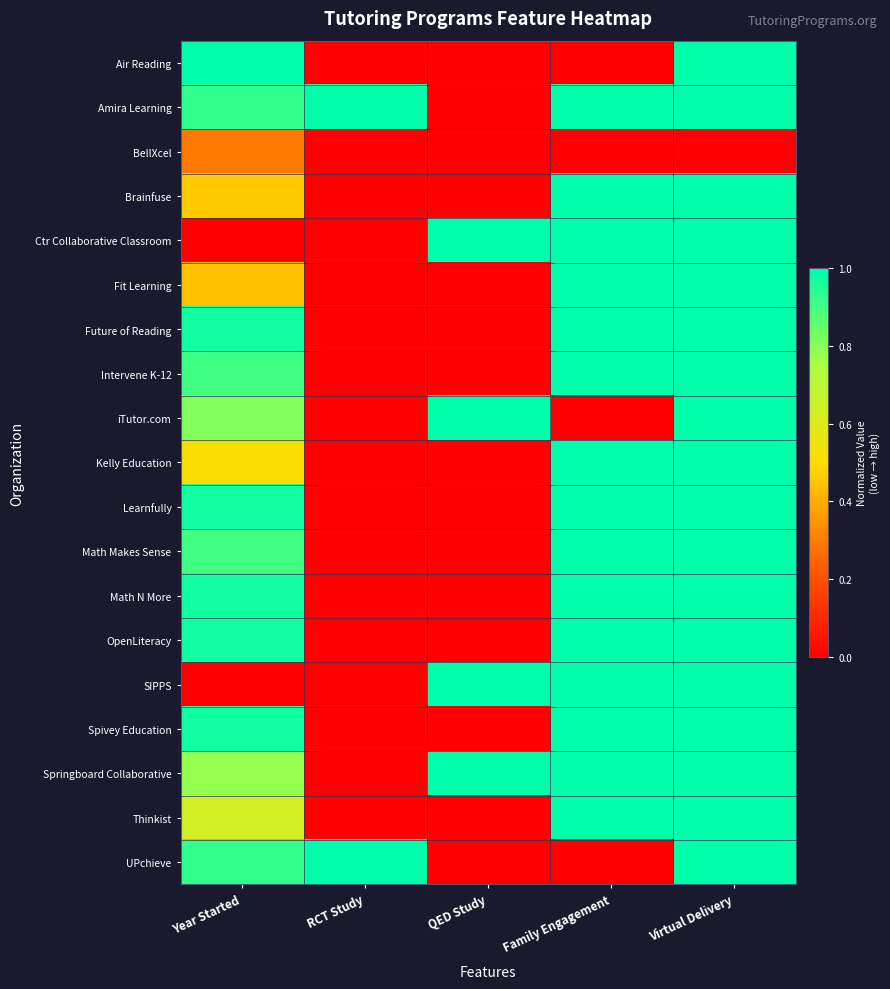

Reading right to left, what are all the values shown in this chart?

Air Reading: Virtual Delivery=1.0	Family Engagement=0.0	QED Study=0.0	RCT Study=0.0	Year Started=1.0
Amira Learning: Virtual Delivery=1.0	Family Engagement=1.0	QED Study=0.0	RCT Study=1.0	Year Started=0.9
BellXcel: Virtual Delivery=0.0	Family Engagement=0.0	QED Study=0.0	RCT Study=0.0	Year Started=0.3
Brainfuse: Virtual Delivery=1.0	Family Engagement=1.0	QED Study=0.0	RCT Study=0.0	Year Started=0.5
Ctr Collaborative Classroom: Virtual Delivery=1.0	Family Engagement=1.0	QED Study=1.0	RCT Study=0.0	Year Started=0.0
Fit Learning: Virtual Delivery=1.0	Family Engagement=1.0	QED Study=0.0	RCT Study=0.0	Year Started=0.4
Future of Reading: Virtual Delivery=1.0	Family Engagement=1.0	QED Study=0.0	RCT Study=0.0	Year Started=1.0
Intervene K-12: Virtual Delivery=1.0	Family Engagement=1.0	QED Study=0.0	RCT Study=0.0	Year Started=0.9
iTutor.com: Virtual Delivery=1.0	Family Engagement=0.0	QED Study=1.0	RCT Study=0.0	Year Started=0.8
Kelly Education: Virtual Delivery=1.0	Family Engagement=1.0	QED Study=0.0	RCT Study=0.0	Year Started=0.5
Learnfully: Virtual Delivery=1.0	Family Engagement=1.0	QED Study=0.0	RCT Study=0.0	Year Started=1.0
Math Makes Sense: Virtual Delivery=1.0	Family Engagement=1.0	QED Study=0.0	RCT Study=0.0	Year Started=0.9
Math N More: Virtual Delivery=1.0	Family Engagement=1.0	QED Study=0.0	RCT Study=0.0	Year Started=1.0
OpenLiteracy: Virtual Delivery=1.0	Family Engagement=1.0	QED Study=0.0	RCT Study=0.0	Year Started=1.0
SIPPS: Virtual Delivery=1.0	Family Engagement=1.0	QED Study=1.0	RCT Study=0.0	Year Started=0.0
Spivey Education: Virtual Delivery=1.0	Family Engagement=1.0	QED Study=0.0	RCT Study=0.0	Year Started=1.0
Springboard Collaborative: Virtual Delivery=1.0	Family Engagement=1.0	QED Study=1.0	RCT Study=0.0	Year Started=0.8
Thinkist: Virtual Delivery=1.0	Family Engagement=1.0	QED Study=0.0	RCT Study=0.0	Year Started=0.6
UPchieve: Virtual Delivery=1.0	Family Engagement=0.0	QED Study=0.0	RCT Study=1.0	Year Started=0.9